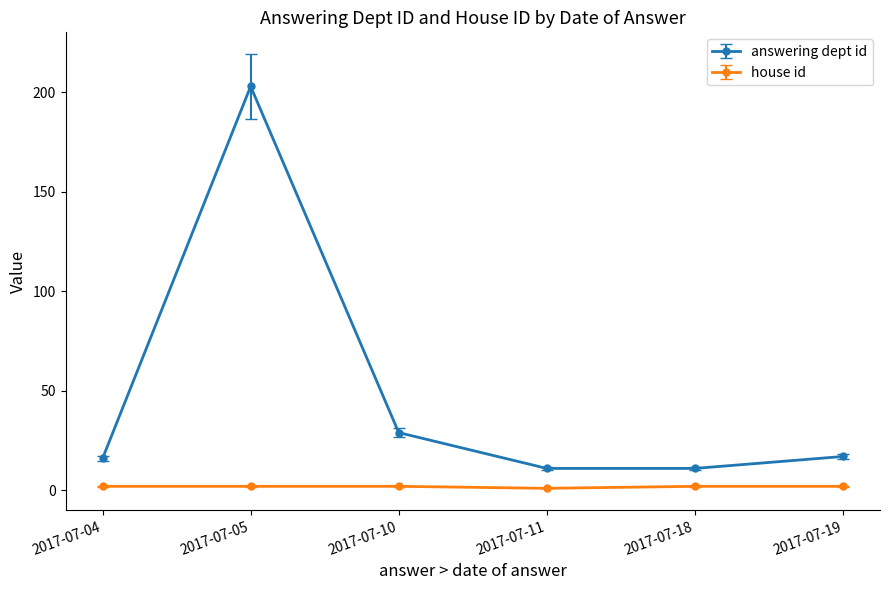

What is the value of the answering dept id point at the 4th from the left?

11